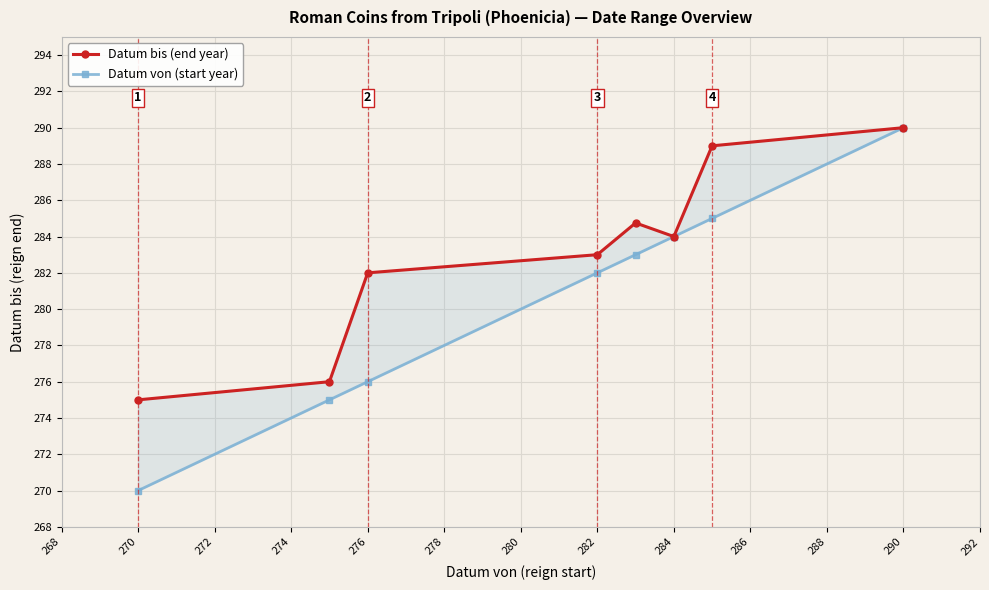

What is the maximum value for Datum von (start year)?

290.0